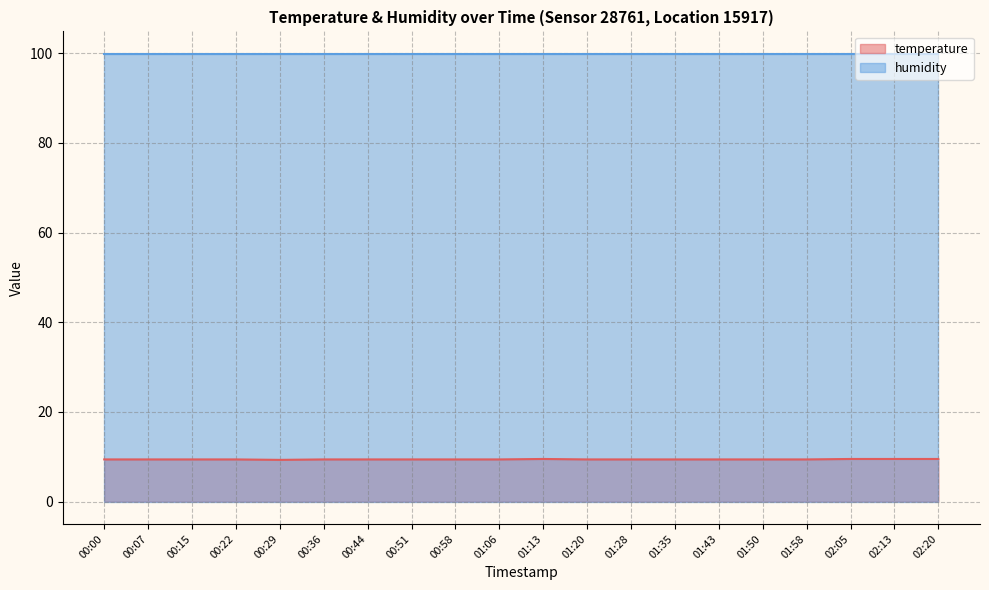

The value at 01:13 is 14.9. True or false?

False